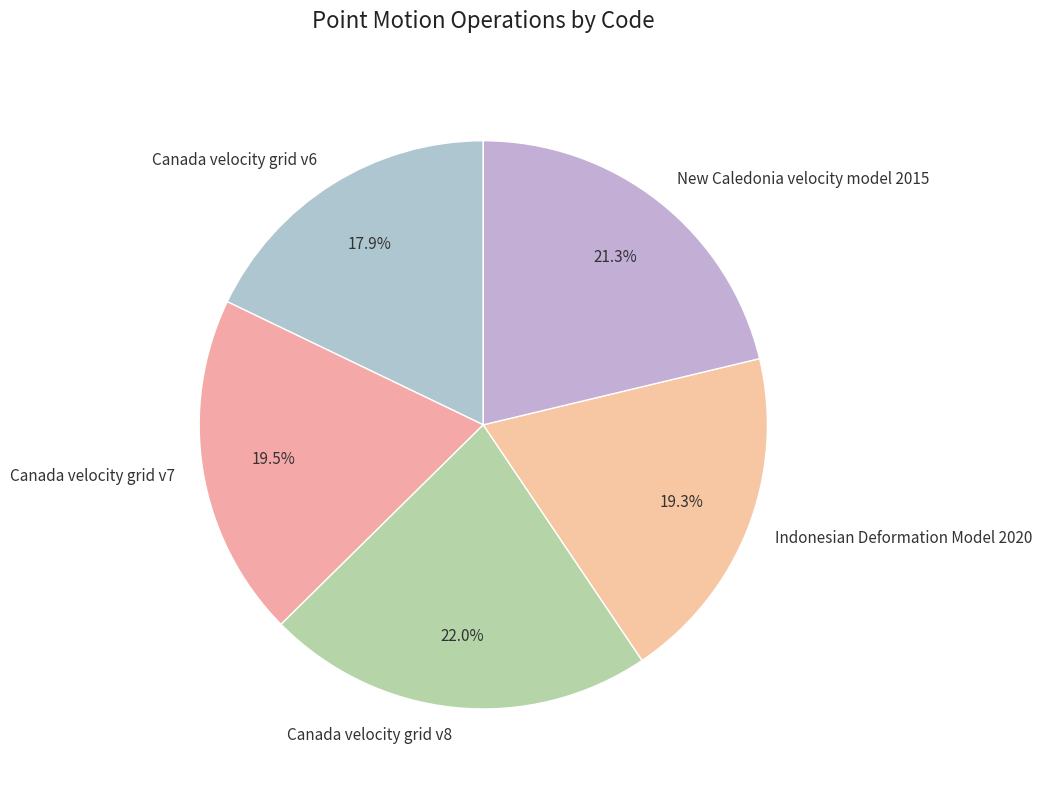

What is the largest slice in the pie chart?

Canada velocity grid v8